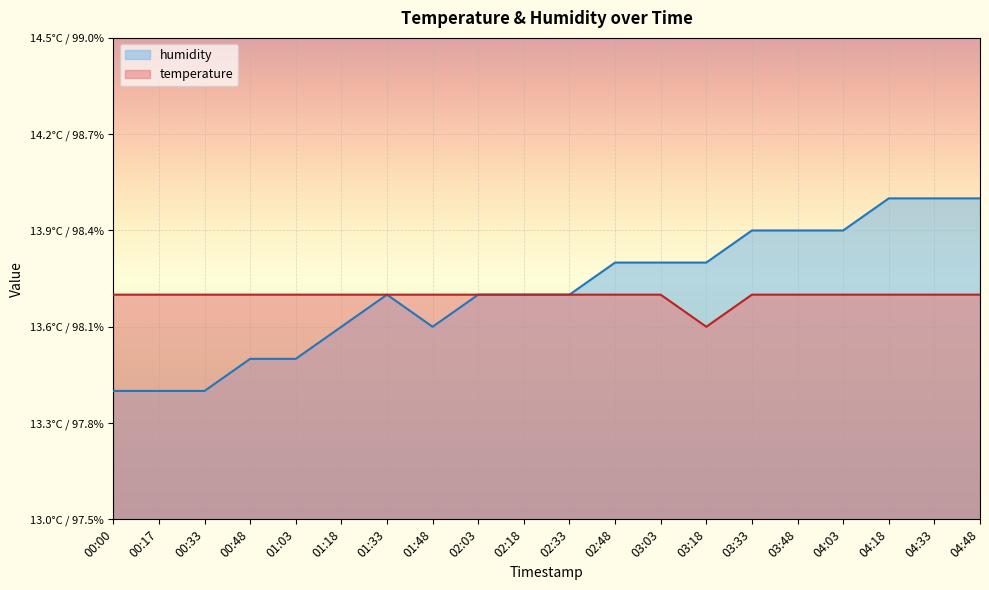

Rank the series at 04:18 from lowest to highest value.

temperature, humidity